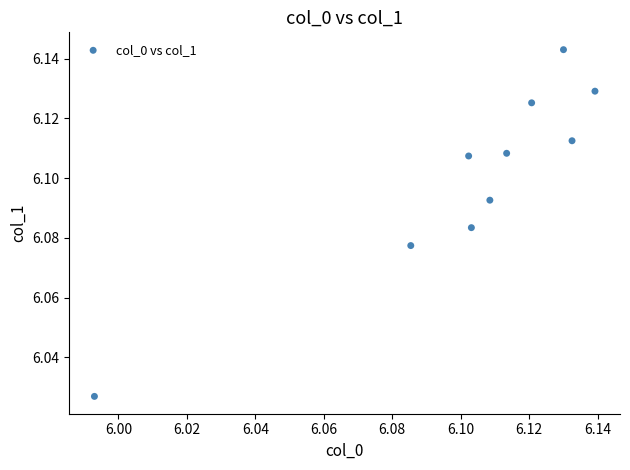

Count the number of points in this scatter plot.

10